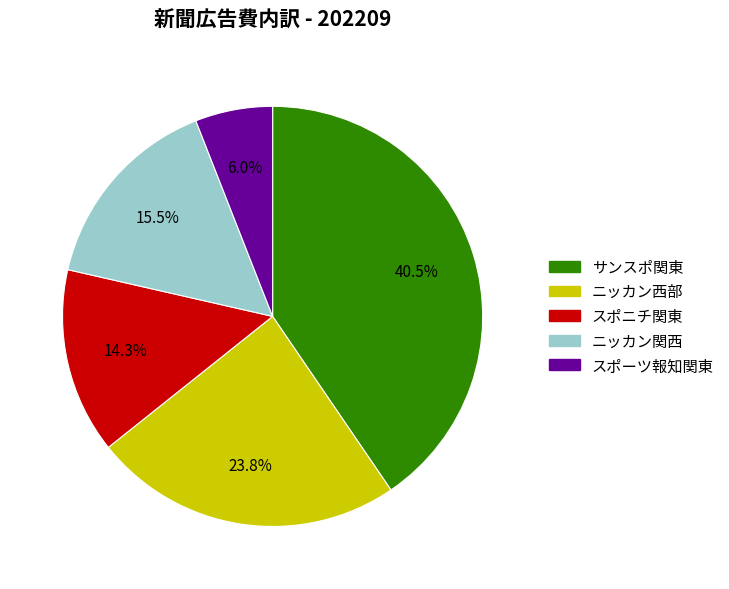

What is the smallest slice in the pie chart?

スポーツ報知関東